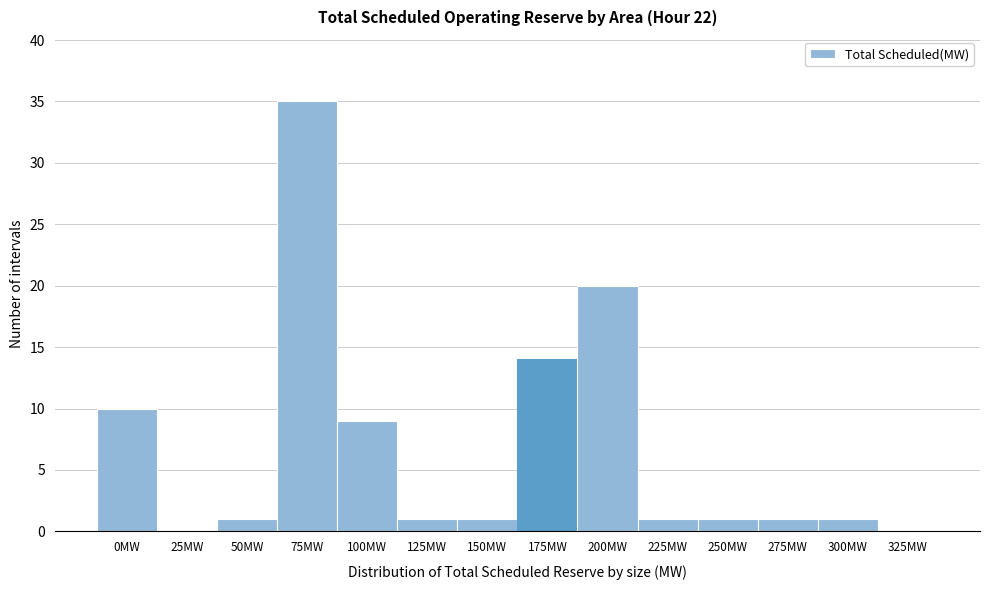

Reading left to right, transcribe all the data shown in this chart.

0MW=10	25MW=0	50MW=1	75MW=35	100MW=9	125MW=1	150MW=1	175MW=14	200MW=20	225MW=1	250MW=1	275MW=1	300MW=1	325MW=0